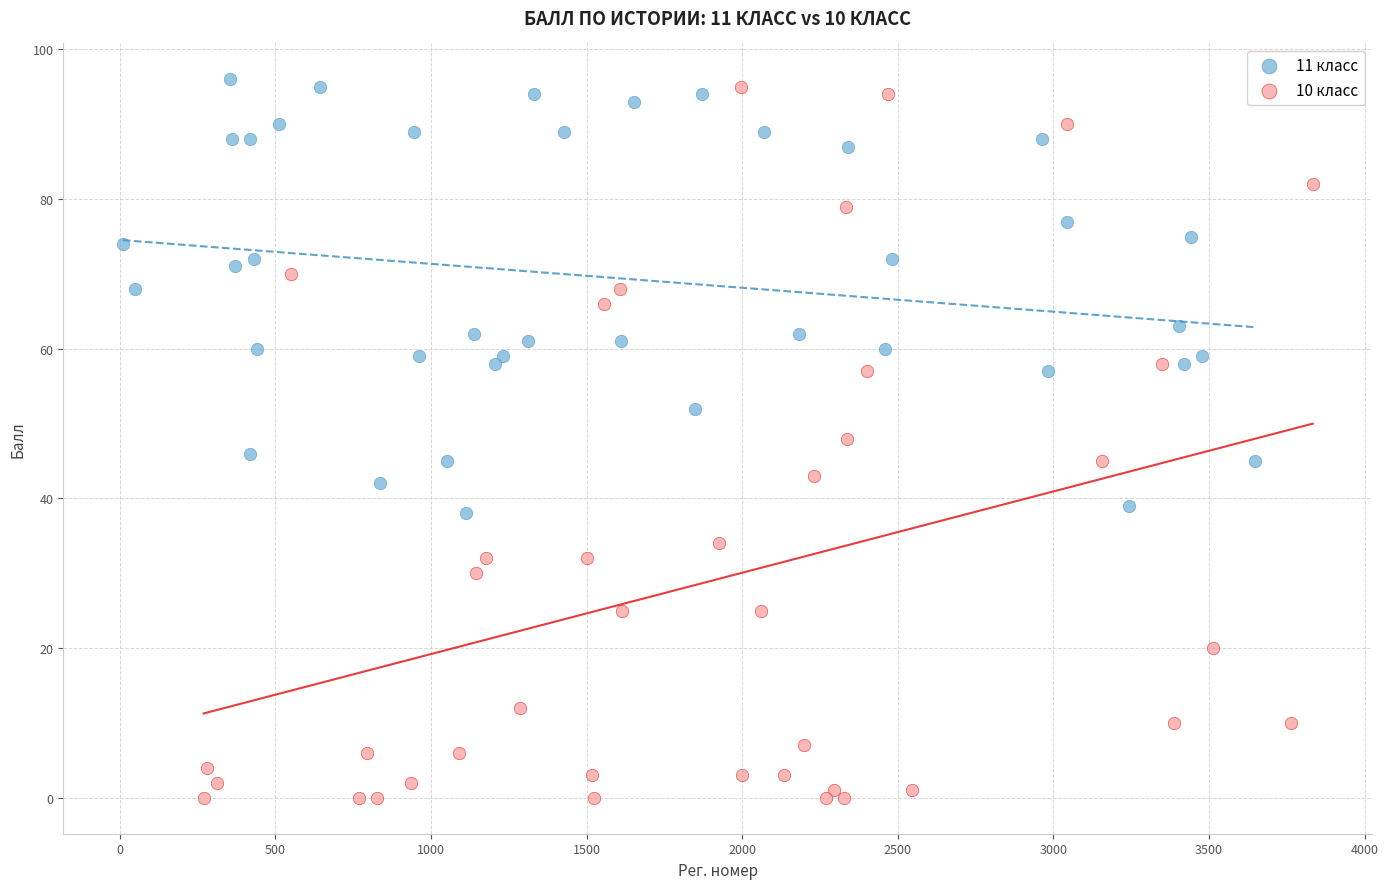

Which series has the widest spread of Y values?

10 класс